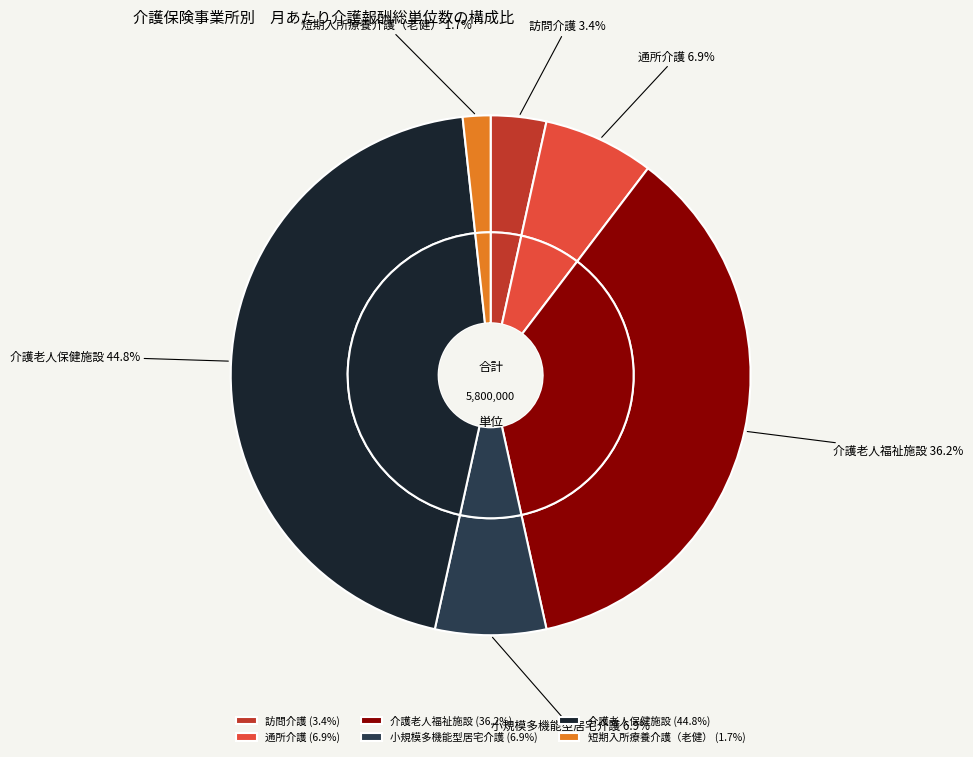

What is the change in value from 訪問介護 to 通所介護?

+200000